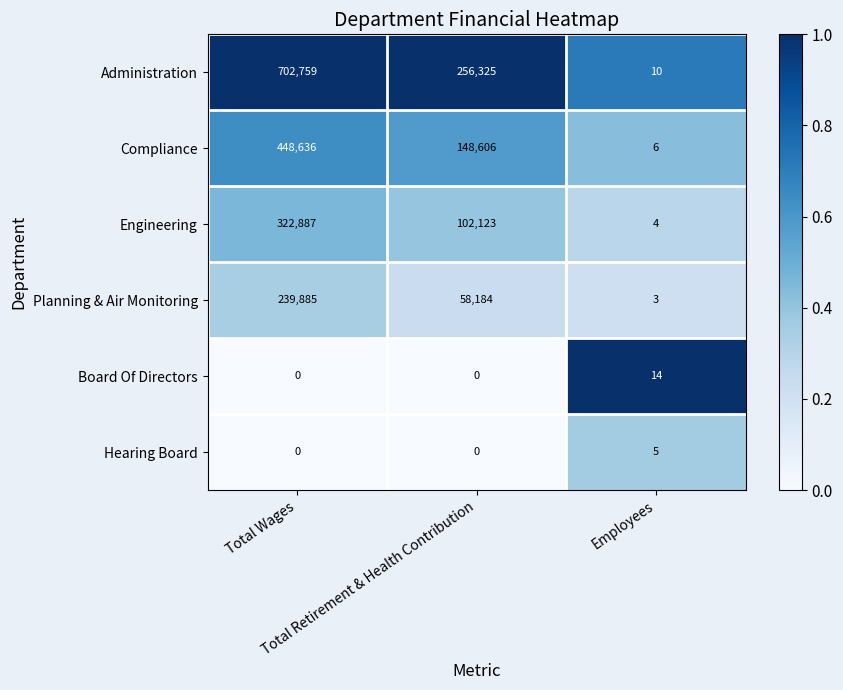

How many distinct data groups are displayed?

6